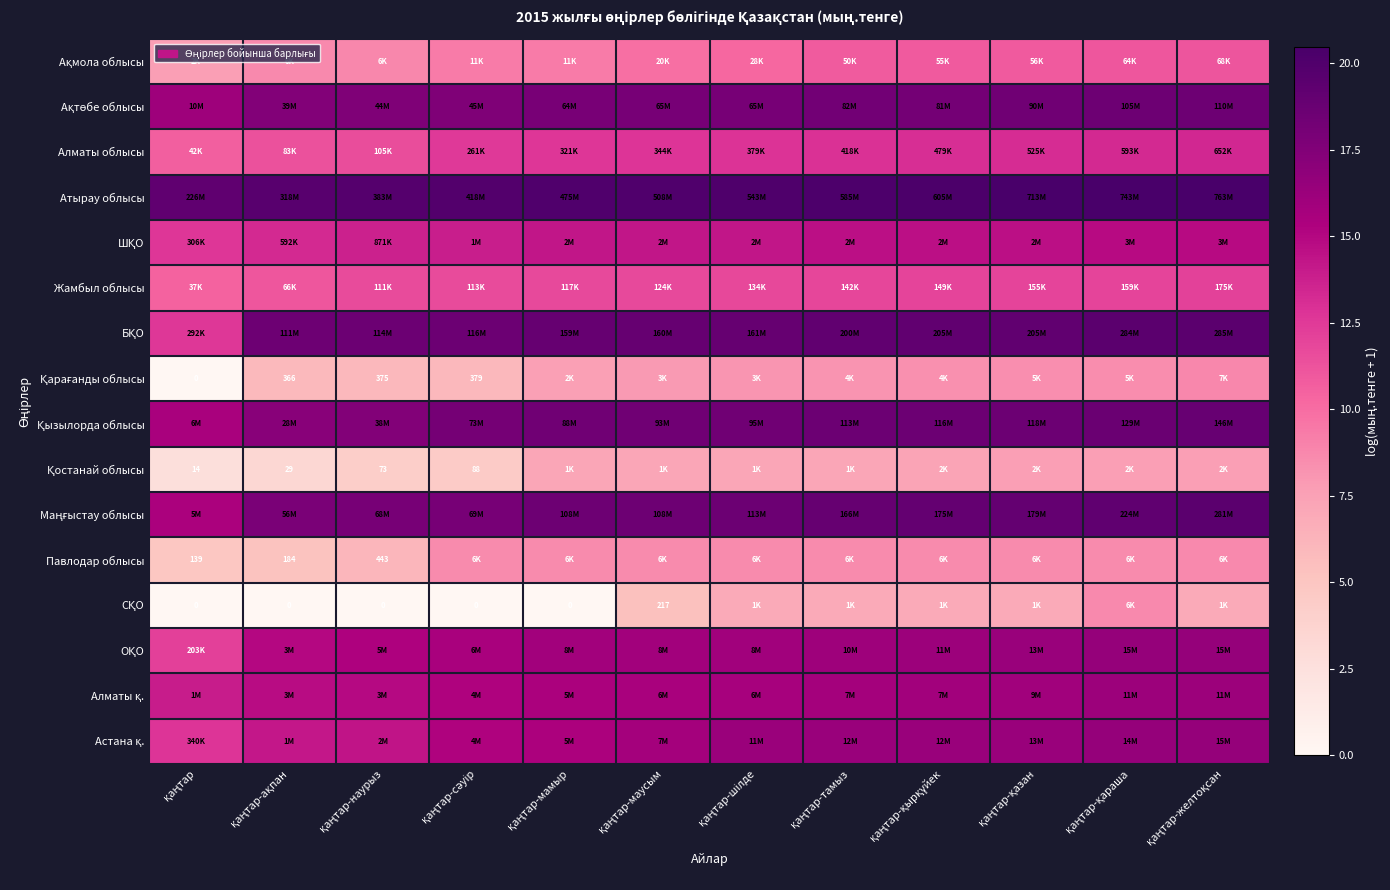

What is the spread (max minus min) of values at қаңтар-ақпан?

19.6